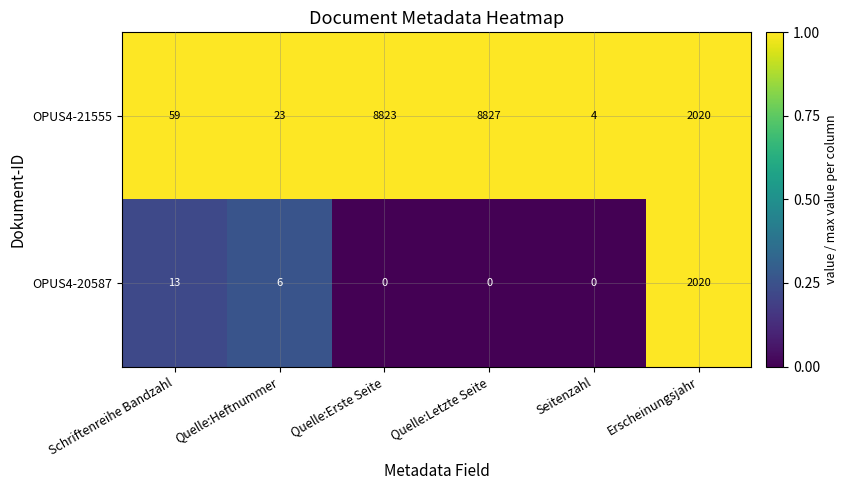

Between Quelle:Heftnummer and Quelle:Letzte Seite, which series saw the biggest shift?

OPUS4-21555